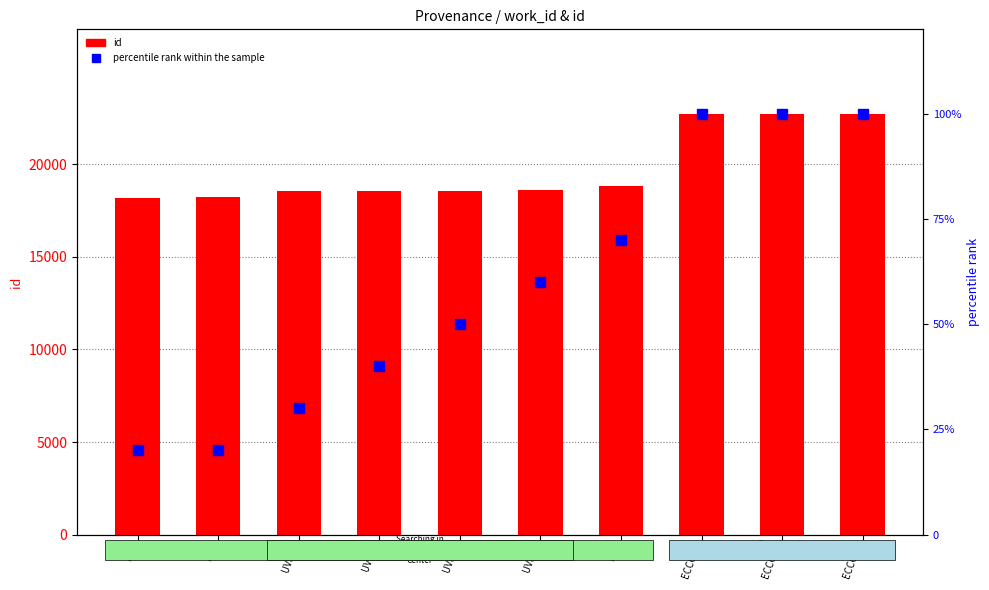

The id series shows 18824 at R-3. True or false?

True